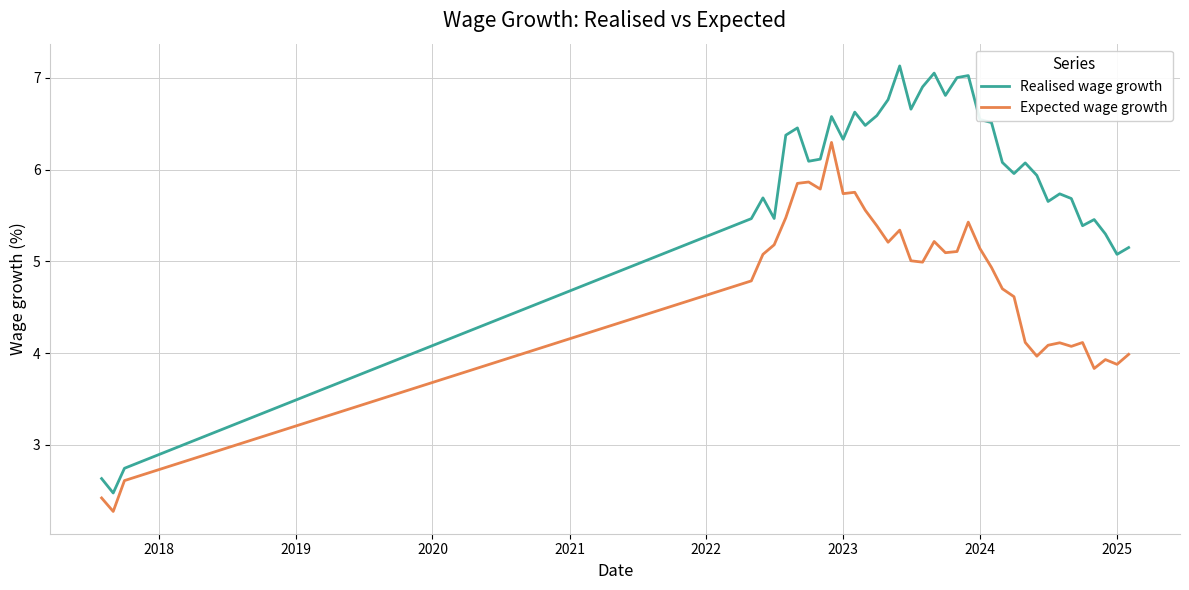

List the series in order of their peak value, lowest first.

Expected wage growth, Realised wage growth